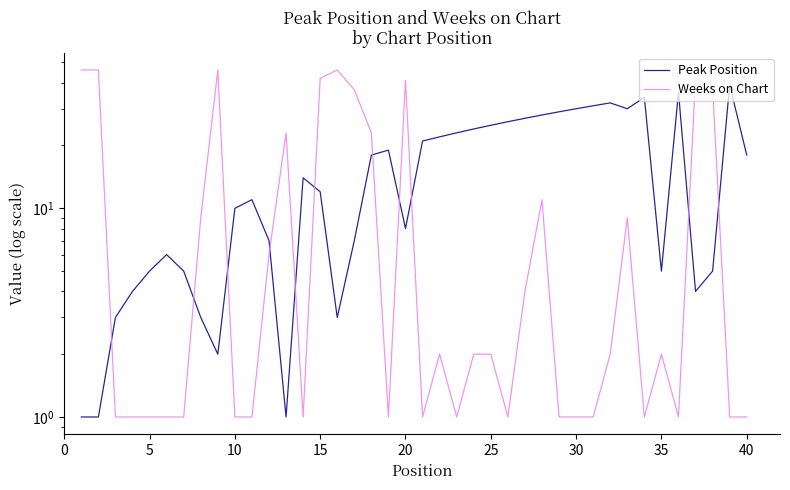

Is the value of Peak Position at 0 greater than the value of Weeks on Chart at 21?

No